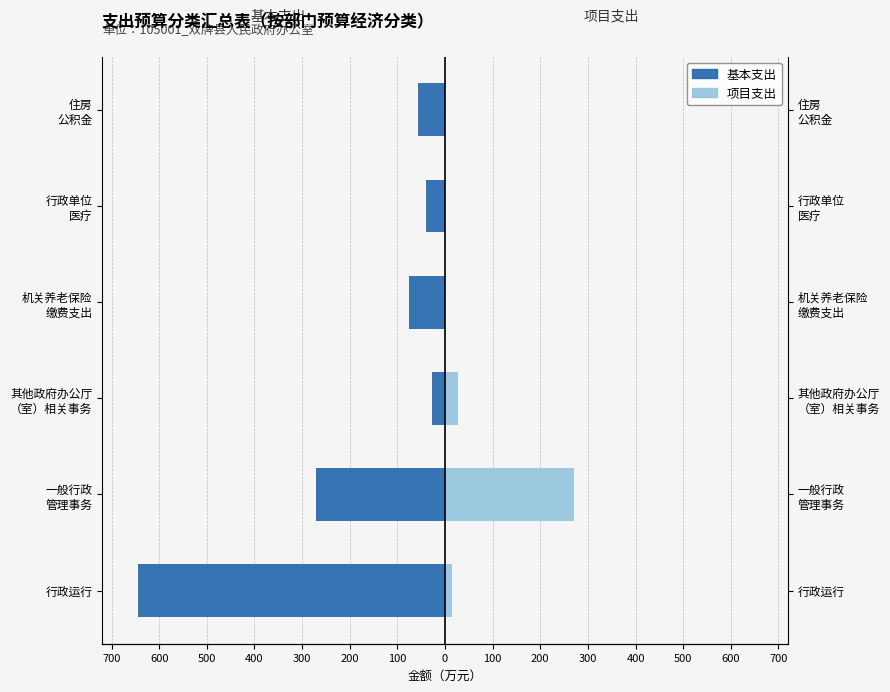

How many series are shown in this chart?

2